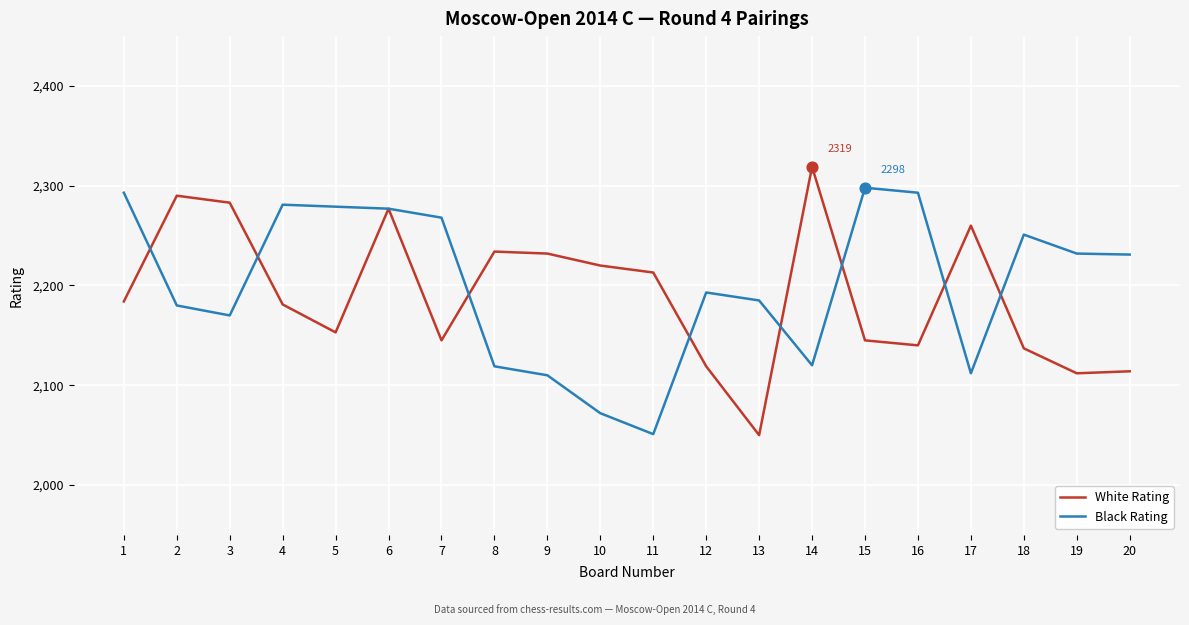

What is the total value across all series at 11?

4264